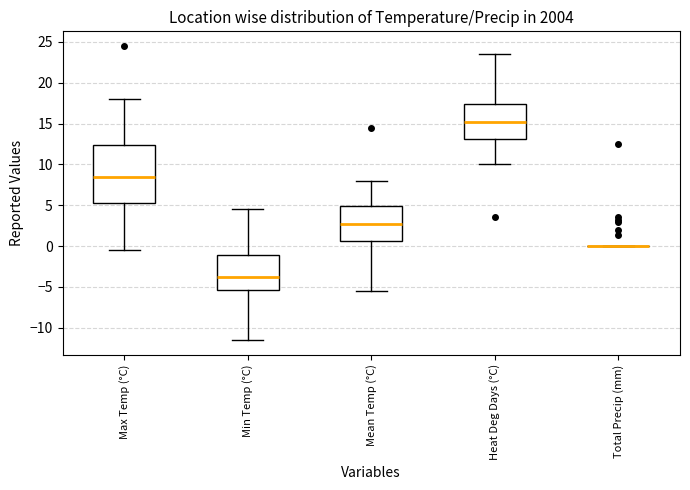

Comparing the boxes themselves (not the whiskers), which one is the tallest?

Max Temp (°C)